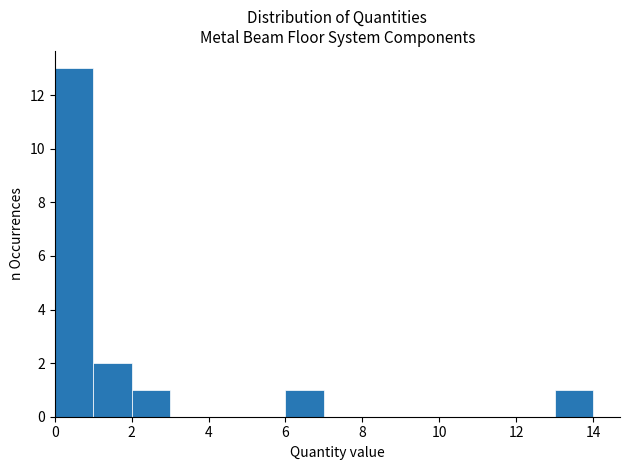

Reading left to right, transcribe this chart: for each bar, give the range it covers on the x-axis and its height. The values are not printed on the chart, so give them approximately, as read against the axis.

0 to 1: 13
1 to 2: 2
2 to 3: 1
3 to 4: 0
4 to 5: 0
5 to 6: 0
6 to 7: 1
7 to 8: 0
8 to 9: 0
9 to 10: 0
10 to 11: 0
11 to 12: 0
12 to 13: 0
13 to 14: 1